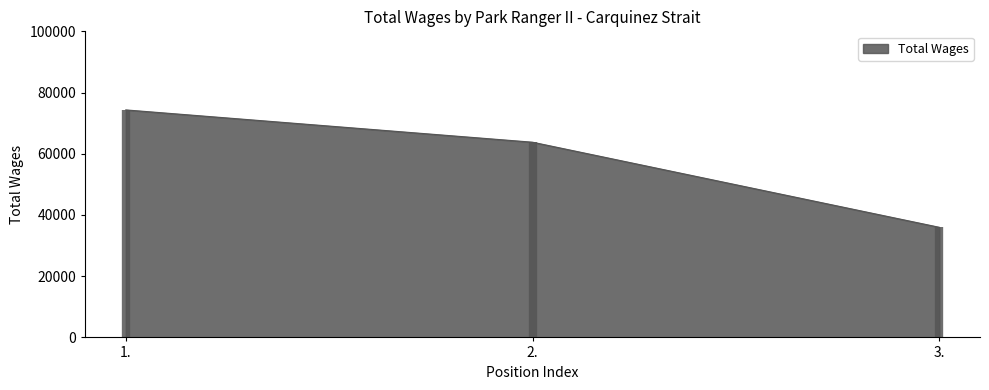

What is the label of the 3rd point from the left?

3.